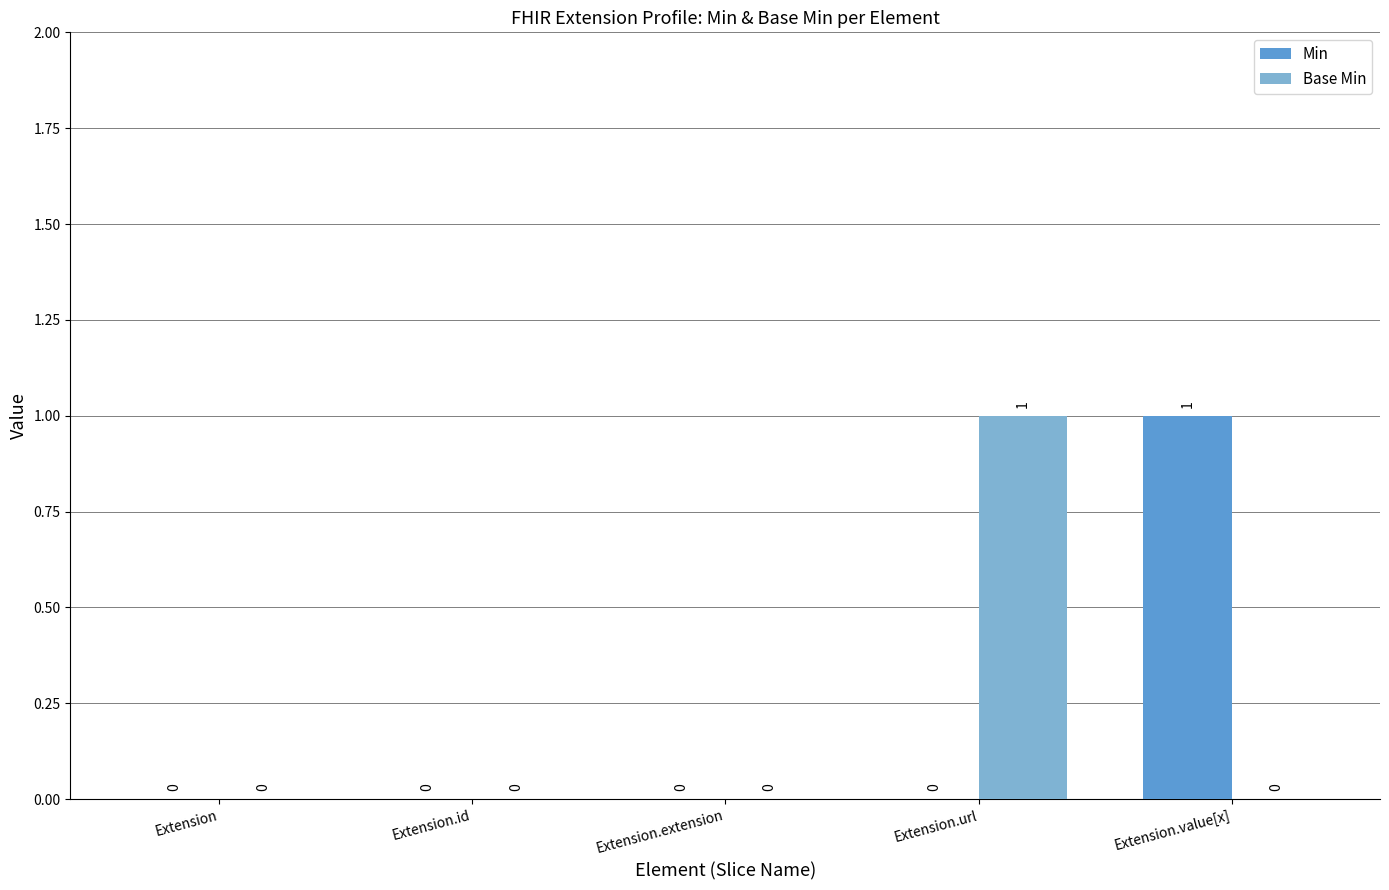

How many Base Min values are between 0 and 1?

5